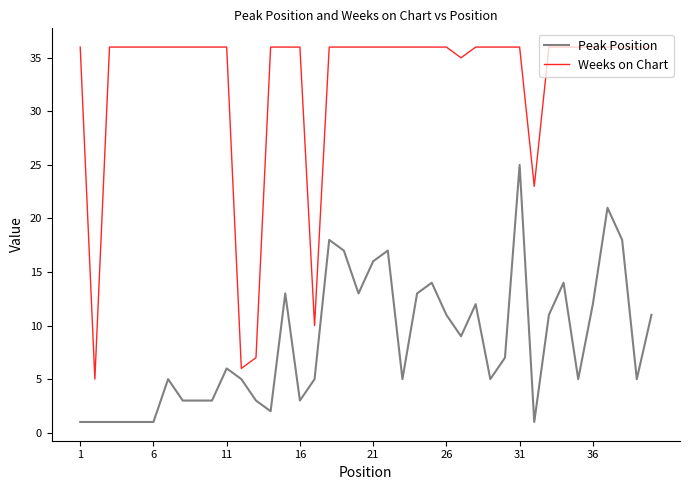

Rank the series by their maximum value, from lowest to highest.

Peak Position, Weeks on Chart